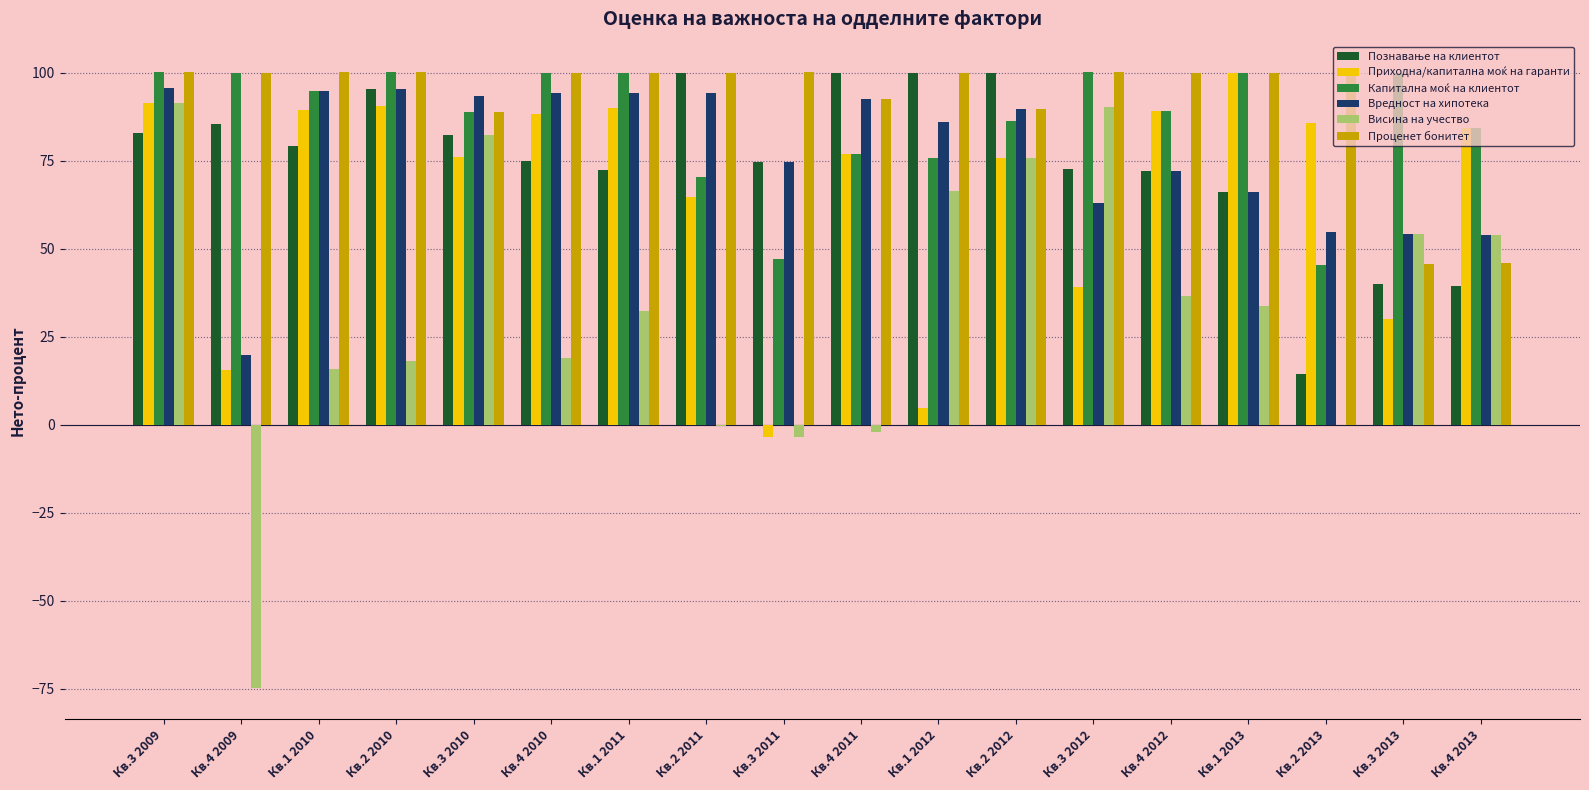

Is it true that Висина на учество equals 66.5 at Кв.1 2012?

True